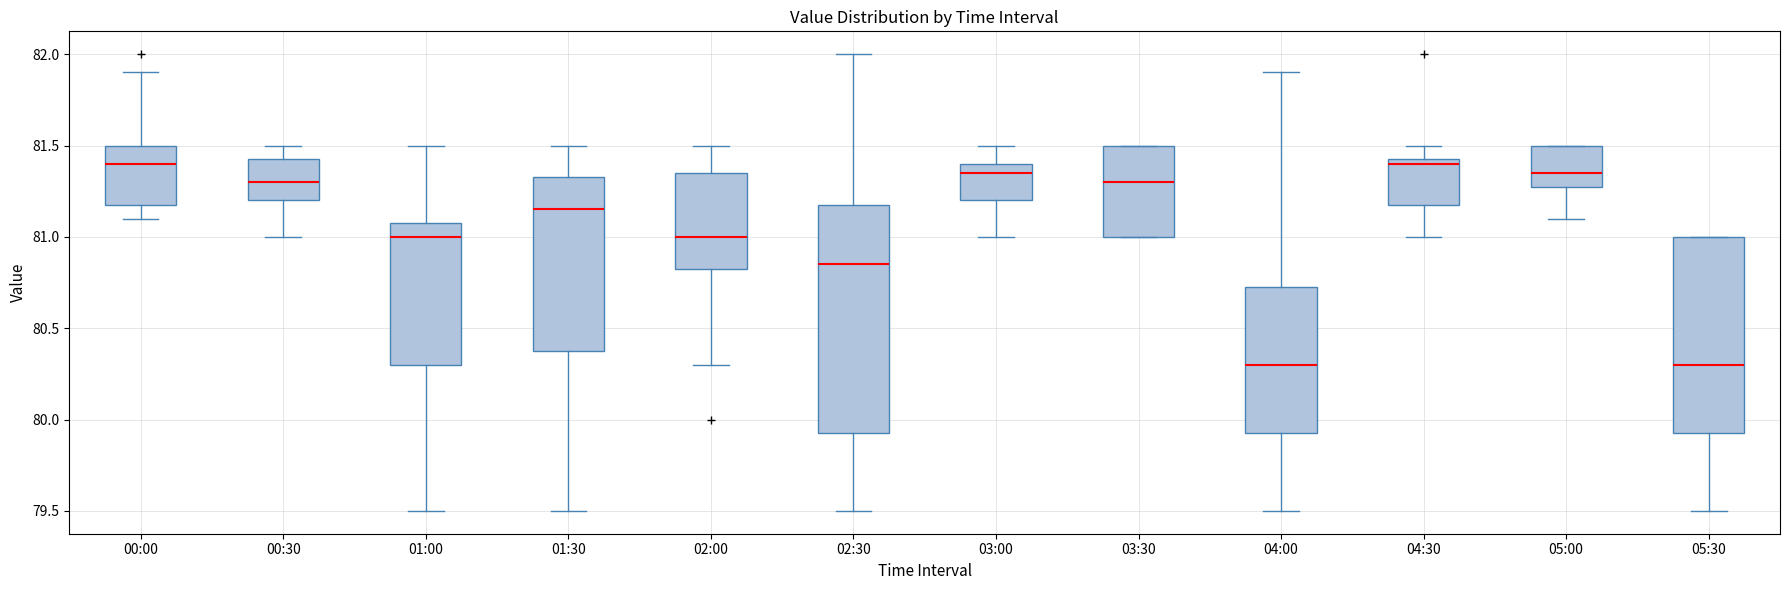

Reading left to right, read every box against the y-axis: the position of its median line, the range the box covers, and the ends of its whiskers. The values are not printed on the chart, so give them approximately, as read against the axis.

00:00: median 81.40, box 81.20 to 81.50, whiskers 81.10 to 81.90
00:30: median 81.30, box 81.20 to 81.45, whiskers 81.00 to 81.50
01:00: median 81.00, box 80.30 to 81.10, whiskers 79.50 to 81.50
01:30: median 81.15, box 80.40 to 81.35, whiskers 79.50 to 81.50
02:00: median 81.00, box 80.85 to 81.35, whiskers 80.30 to 81.50
02:30: median 80.85, box 79.95 to 81.20, whiskers 79.50 to 82.00
03:00: median 81.35, box 81.20 to 81.40, whiskers 81.00 to 81.50
03:30: median 81.30, box 81.00 to 81.50, whiskers 81.00 to 81.50
04:00: median 80.30, box 79.95 to 80.75, whiskers 79.50 to 81.90
04:30: median 81.40, box 81.20 to 81.45, whiskers 81.00 to 81.50
05:00: median 81.35, box 81.30 to 81.50, whiskers 81.10 to 81.50
05:30: median 80.30, box 79.95 to 81.00, whiskers 79.50 to 81.00